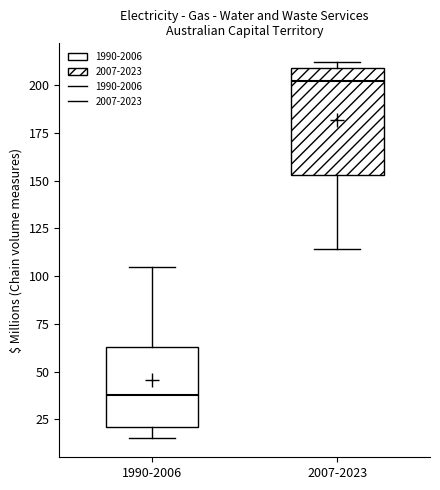

Which box has the highest median line?

2007-2023